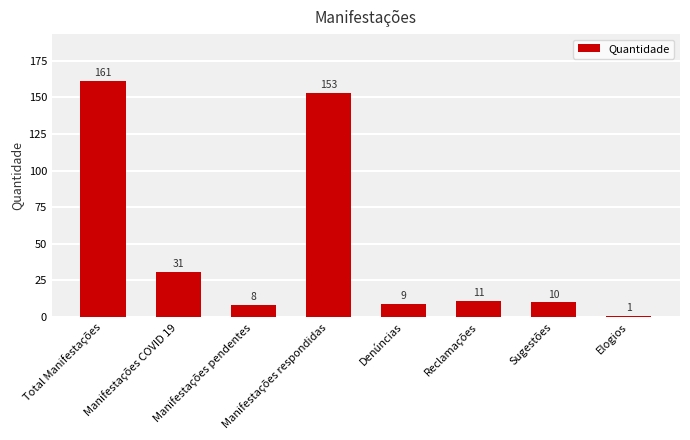

What is the sum of the values at Elogios and Manifestações respondidas?

154